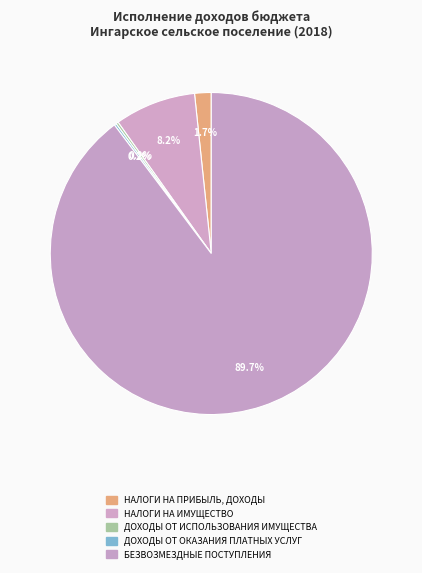

To the nearest percent, what is the combined percentage of НАЛОГИ НА ИМУЩЕСТВО and НАЛОГИ НА ПРИБЫЛЬ, ДОХОДЫ?

10%